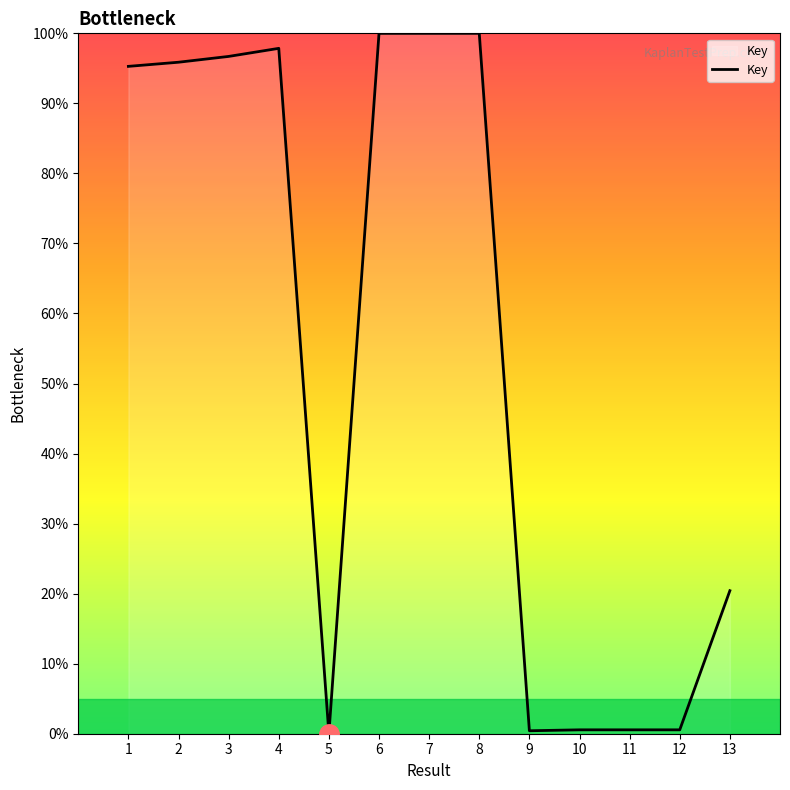

How many values are above zero?

12